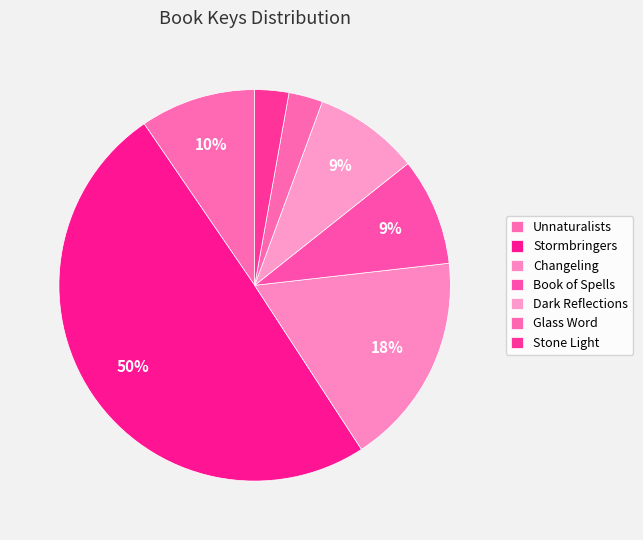

Is Stone Light the majority of the pie?

No